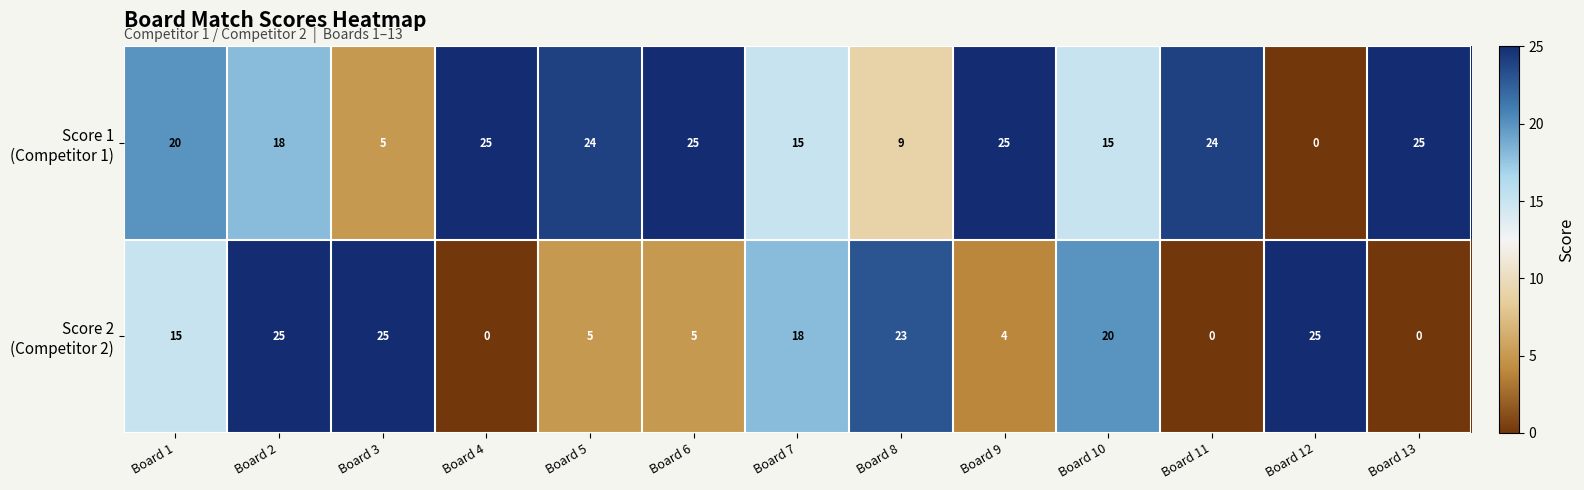

How many categories are shown in the chart?

13